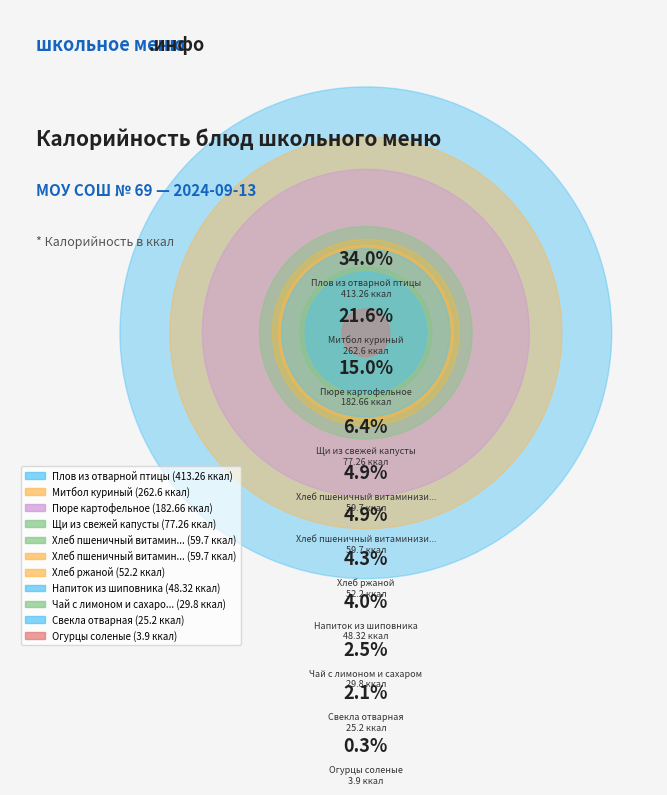

Rank the categories by value from lowest to highest.

Огурцы соленые, Свекла отварная, Чай с лимоном и сахаром, Напиток из шиповника, Хлеб ржаной, Хлеб пшеничный витаминизированный (завтрак), Хлеб пшеничный витаминизированный (обед), Щи из свежей капусты, Пюре картофельное, Митбол куриный, Плов из отварной птицы